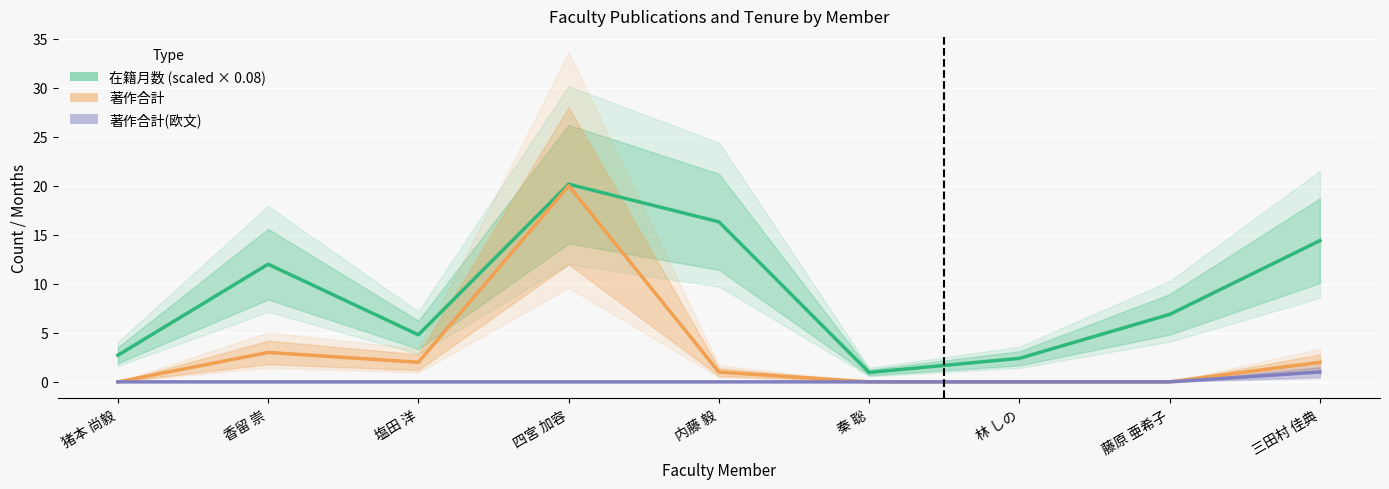

What is the difference between the highest and lowest values at 林 しの?

2.4